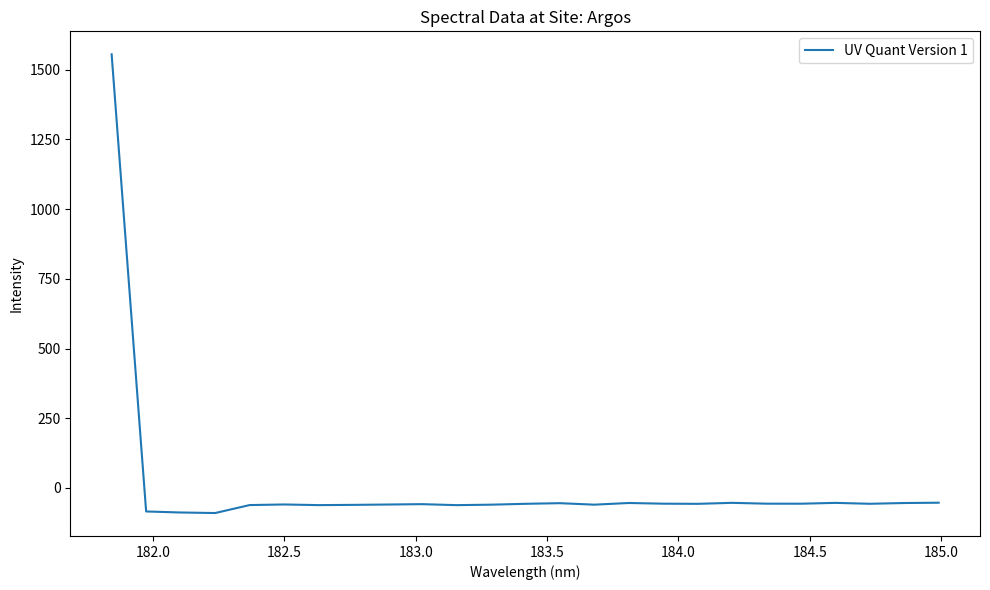

What is the greatest value displayed?

1555.2